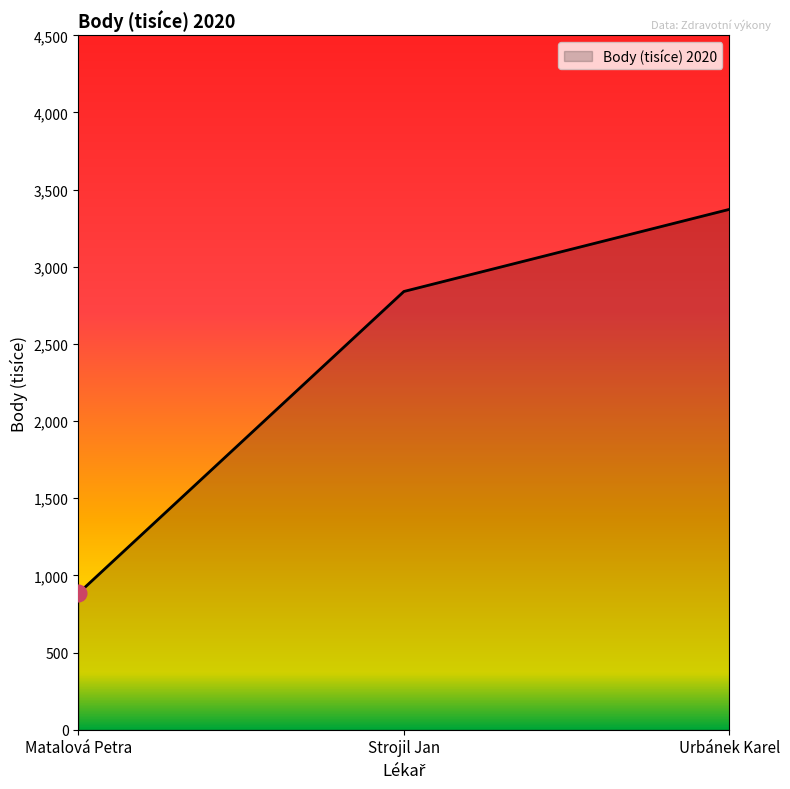

The value at Strojil Jan is 2840. True or false?

True